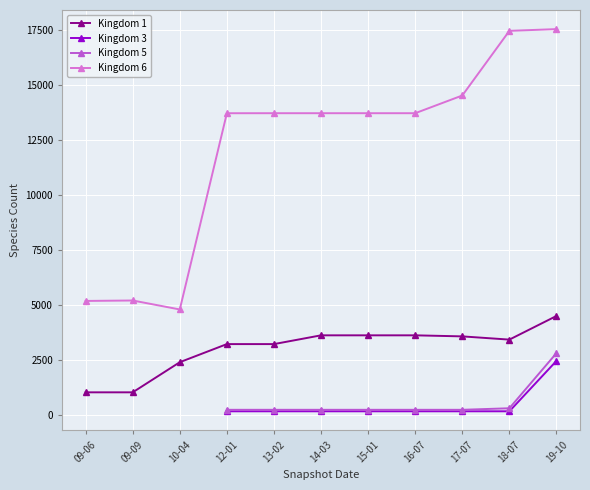

Is the value of Kingdom 1 at 15-01 greater than the value of Kingdom 6 at 15-01?

No